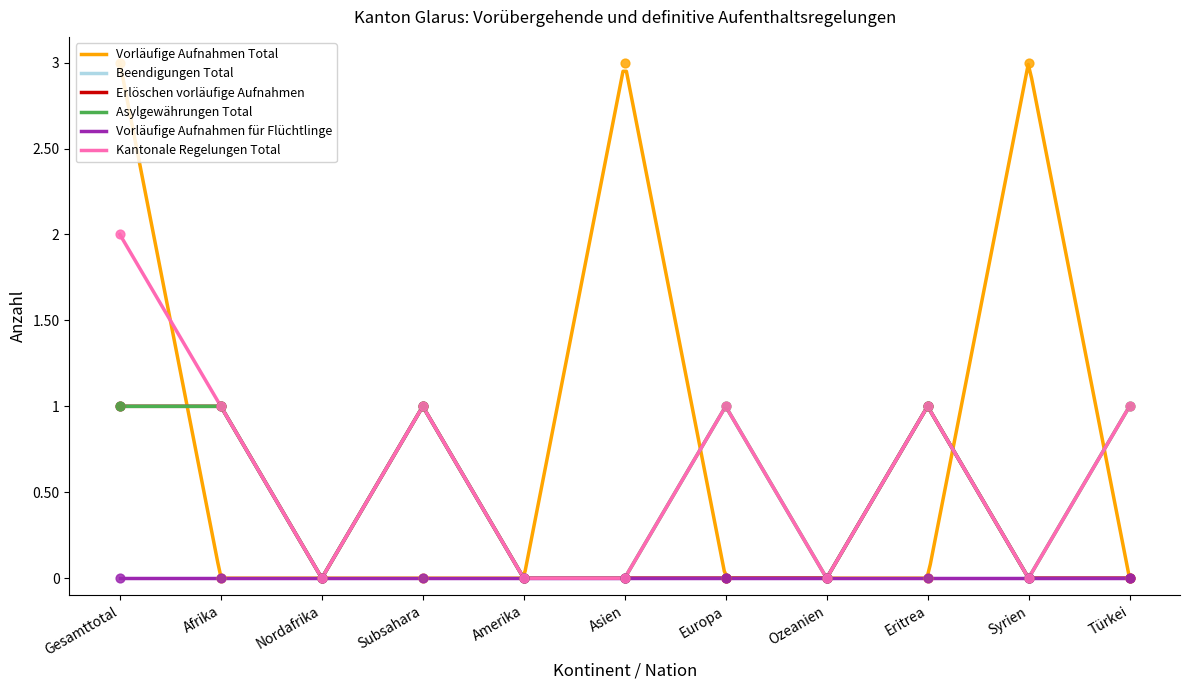

Which series has the largest Y range (max minus min)?

Vorläufige Aufnahmen Total